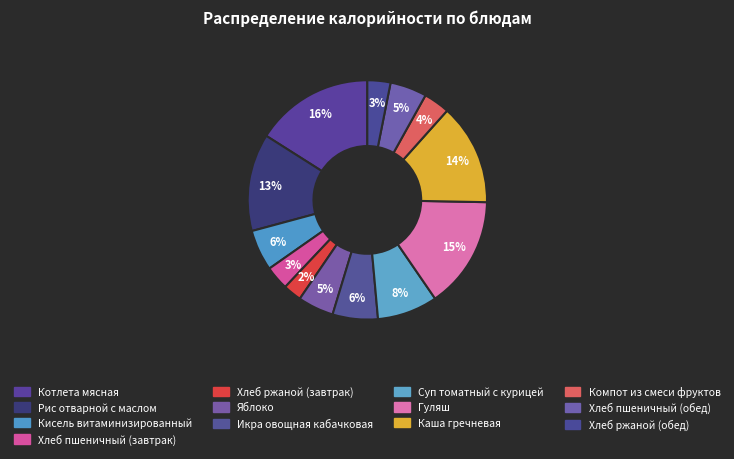

What is the ratio of the value at Икра овощная кабачковая to the value at Яблоко?

1.3